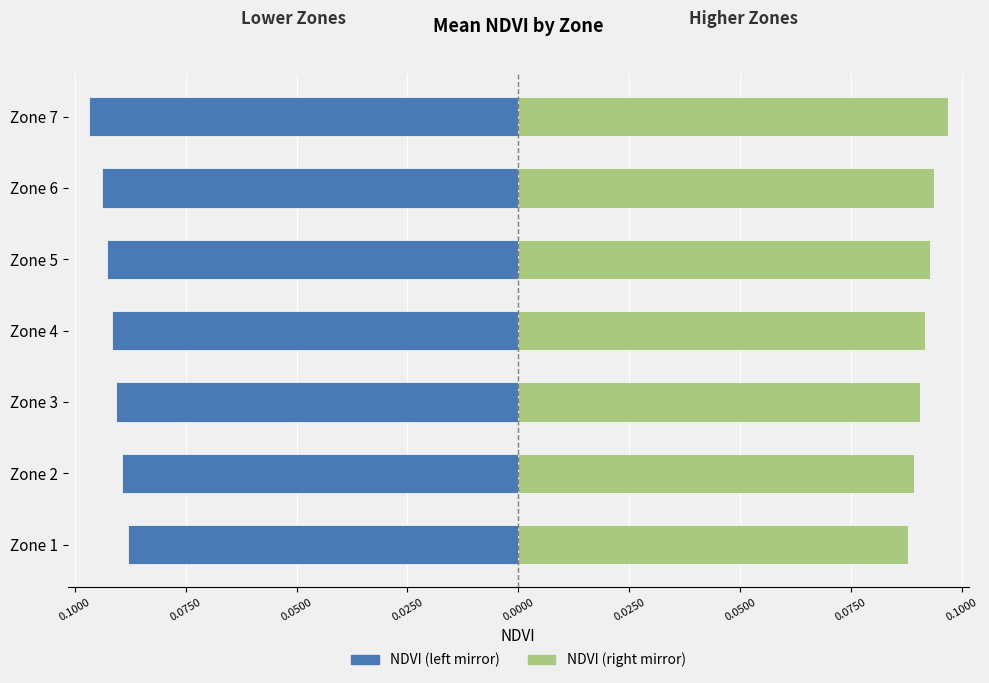

Which series has the widest spread of values?

NDVI (left mirror)